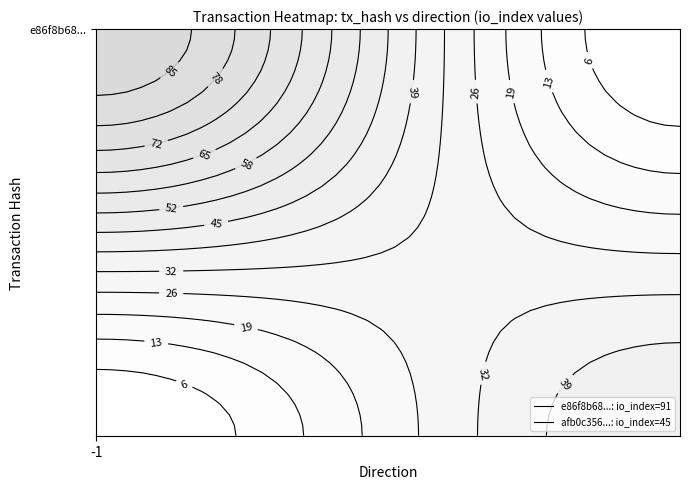

At which label is afb0c3567cb67e942a7cf751037ab973a980c9c closest to 23?

-1